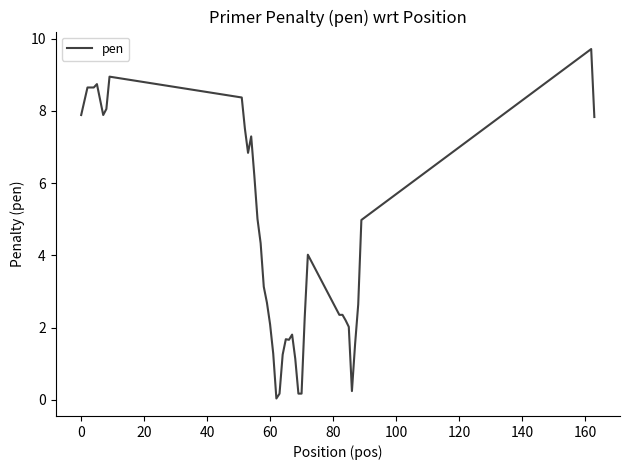

Is this an area chart (filled region under the line)?

No